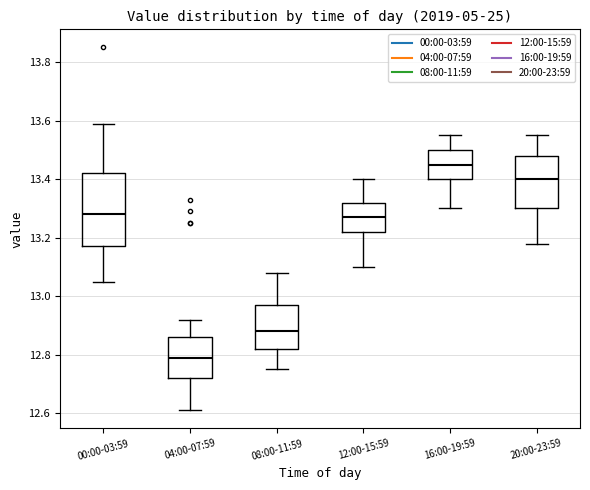

Where is the upper edge of the box for 04:00-07:59 on the y-axis? The values are not printed on the chart, so give them approximately, as read against the axis.

12.86